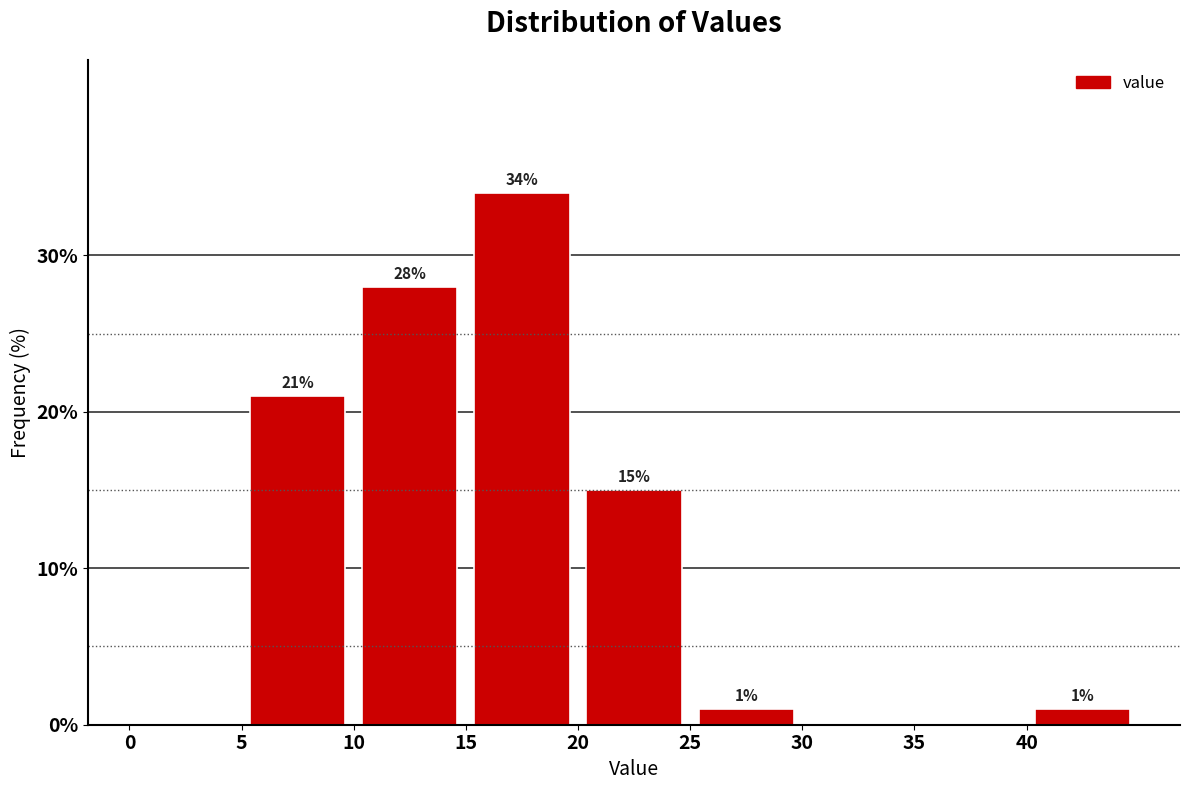

Which range on the x-axis has the tallest bar?

15 to 20